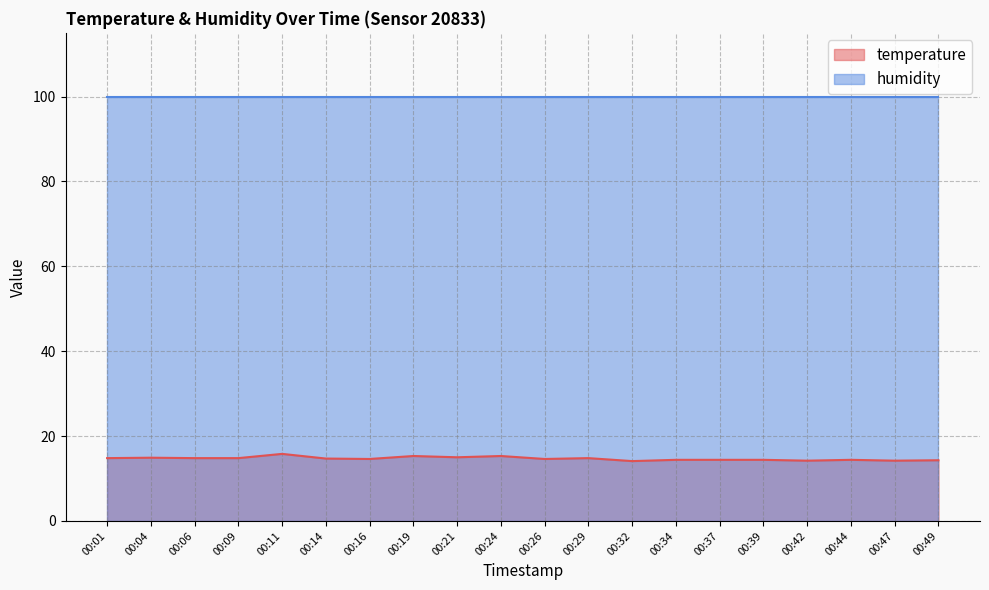

What is the sum of all values?

293.8